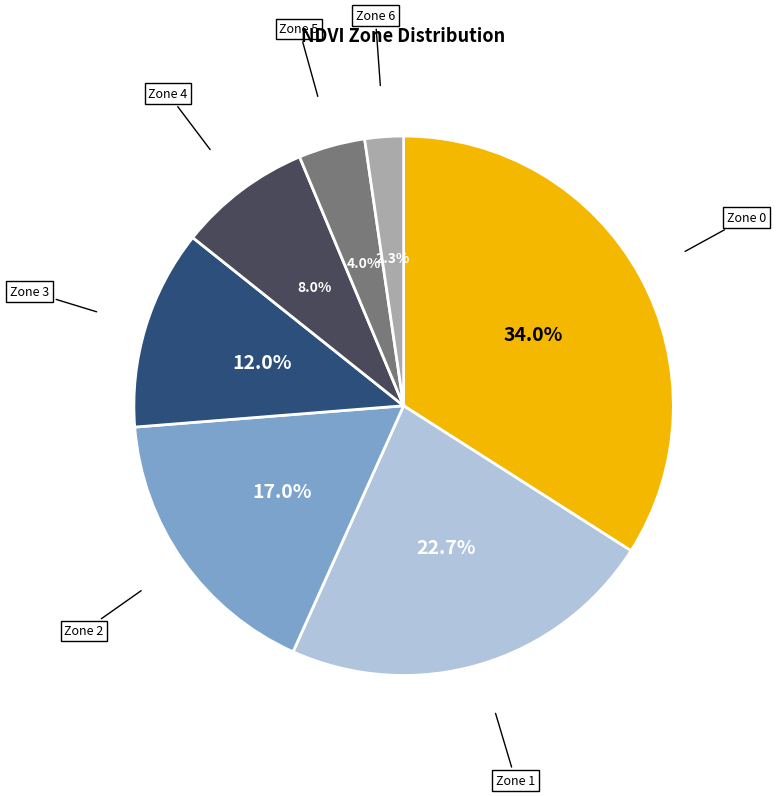

Between Zone 2 and Zone 0, which is larger?

Zone 0